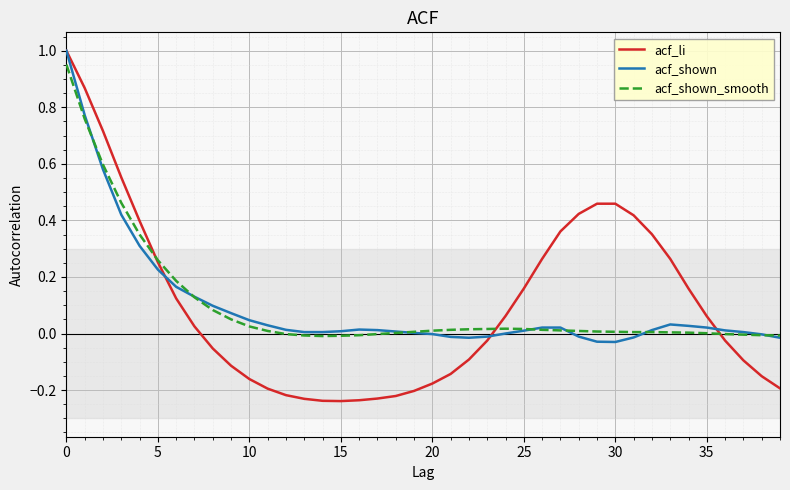

Which series has the largest total across all categories?

acf_li